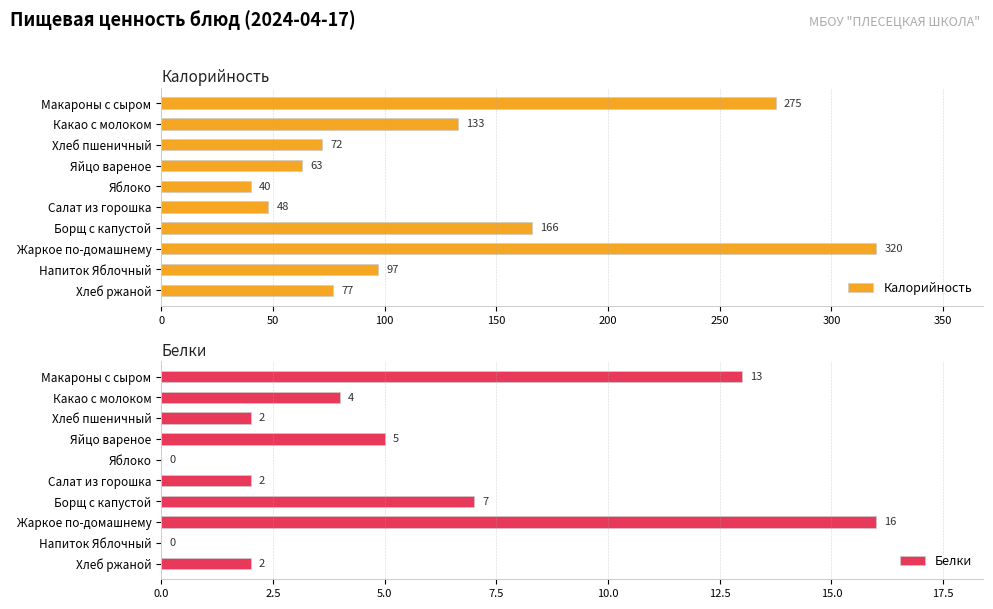

At which label does Белки reach its peak?

Жаркое по-домашнему